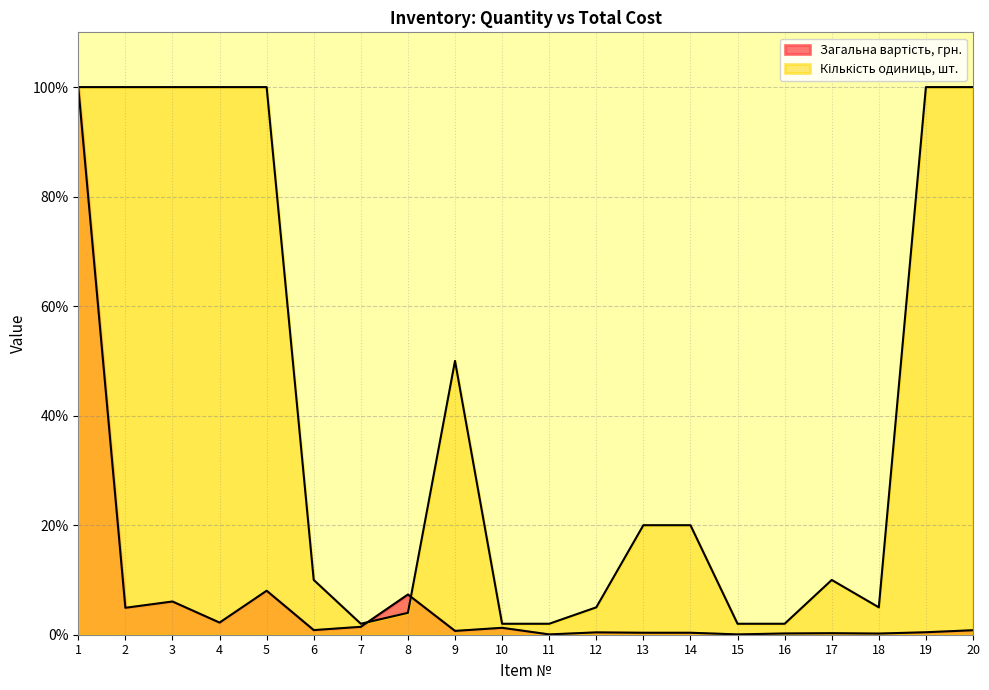

How many lines are shown in the chart?

2